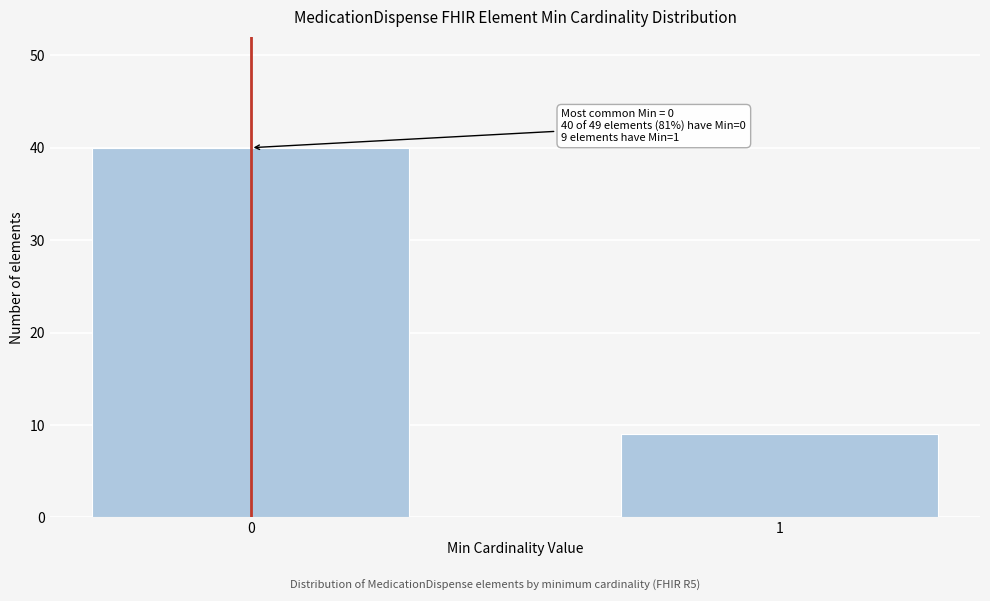

Reading left to right, transcribe all the data shown in this chart.

0=40	1=9